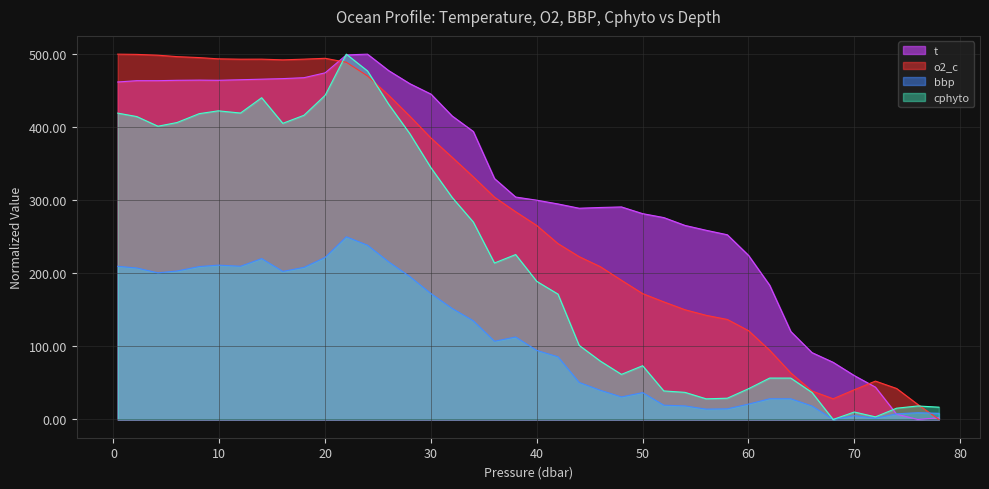

True or false: bbp and o2_c intersect in this chart.

True